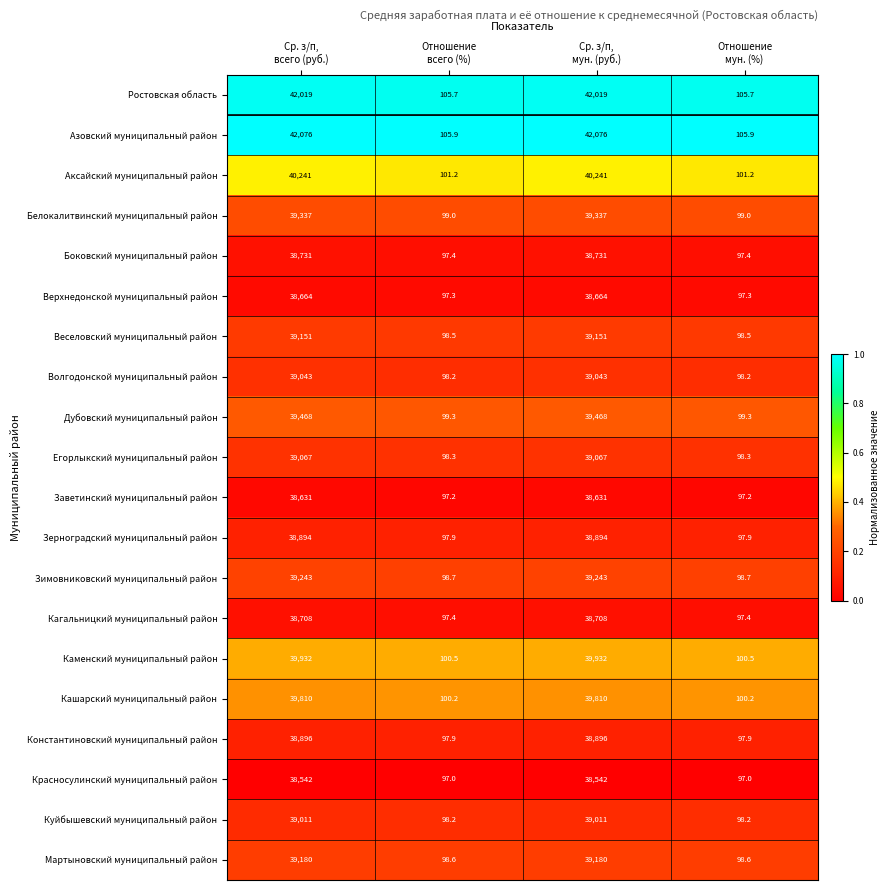

Rank the series at Ср. з/п,
мун. (руб.) from lowest to highest value.

Красносулинский муниципальный район, Заветинский муниципальный район, Верхнедонской муниципальный район, Кагальницкий муниципальный район, Боковский муниципальный район, Зерноградский муниципальный район, Константиновский муниципальный район, Куйбышевский муниципальный район, Волгодонской муниципальный район, Егорлыкский муниципальный район, Веселовский муниципальный район, Мартыновский муниципальный район, Зимовниковский муниципальный район, Белокалитвинский муниципальный район, Дубовский муниципальный район, Кашарский муниципальный район, Каменский муниципальный район, Аксайский муниципальный район, Ростовская область, Азовский муниципальный район